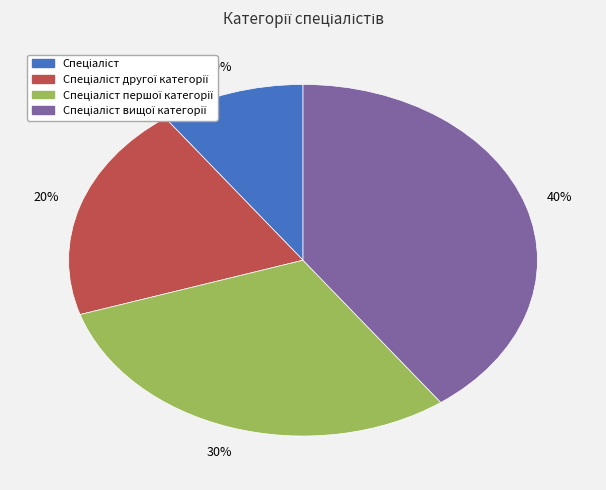

To the nearest percent, what is the average slice percentage?

25%